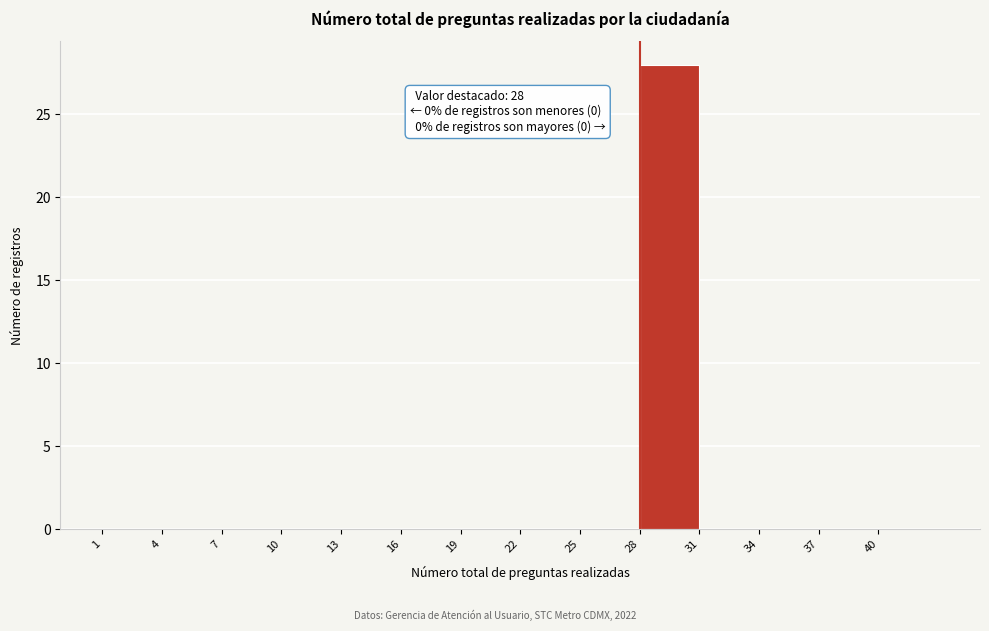

Which range on the x-axis has the tallest bar?

28 to 31